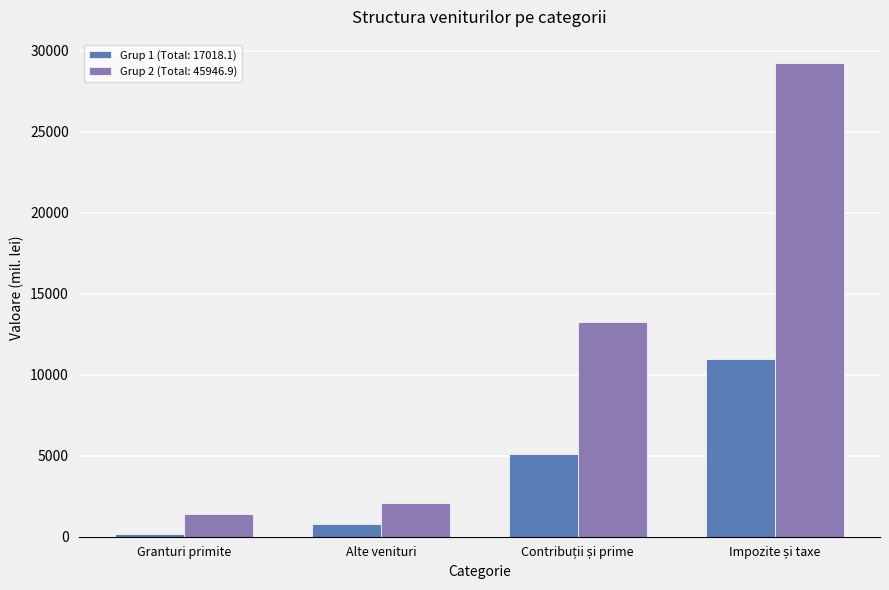

What is the difference between the second highest and minimum values in the Grup 2 (Total: 45946.9) series?

11898.1